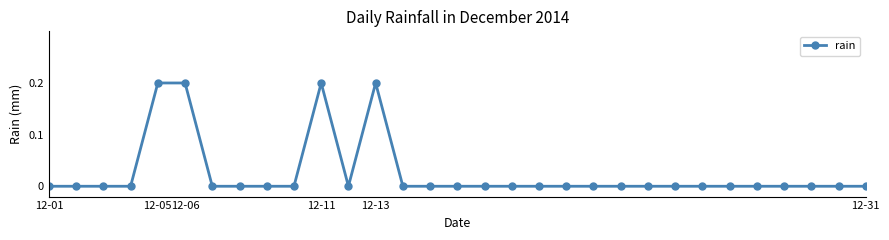

Reading right to left, list all the values displayed in this chart.

0.0	0.0	0.0	0.0	0.0	0.0	0.0	0.0	0.0	0.0	0.0	0.0	0.0	0.0	0.0	0.0	0.0	0.0	0.2	0.0	0.2	0.0	0.0	0.0	0.0	0.2	0.2	0.0	0.0	0.0	0.0